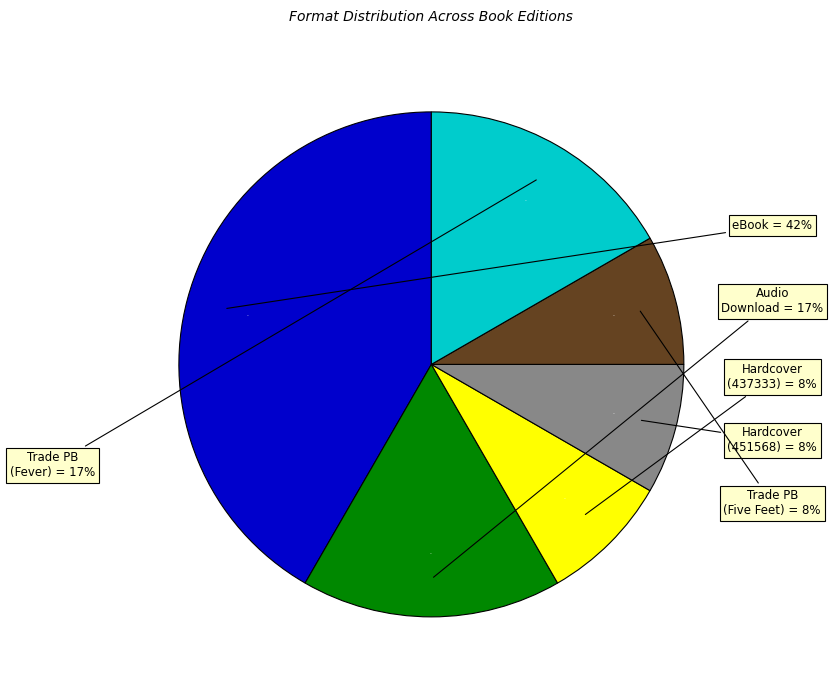

True or false: Audio Download accounts for 17% of the total.

True